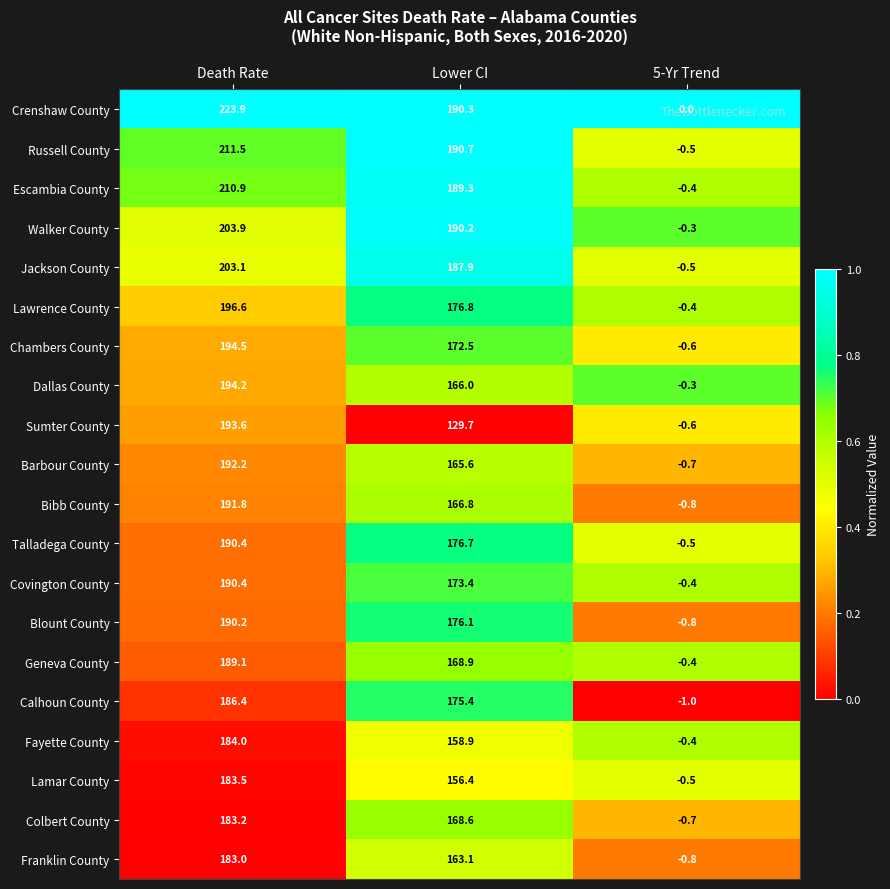

The value of Calhoun County at Death Rate is 186.4. True or false?

True